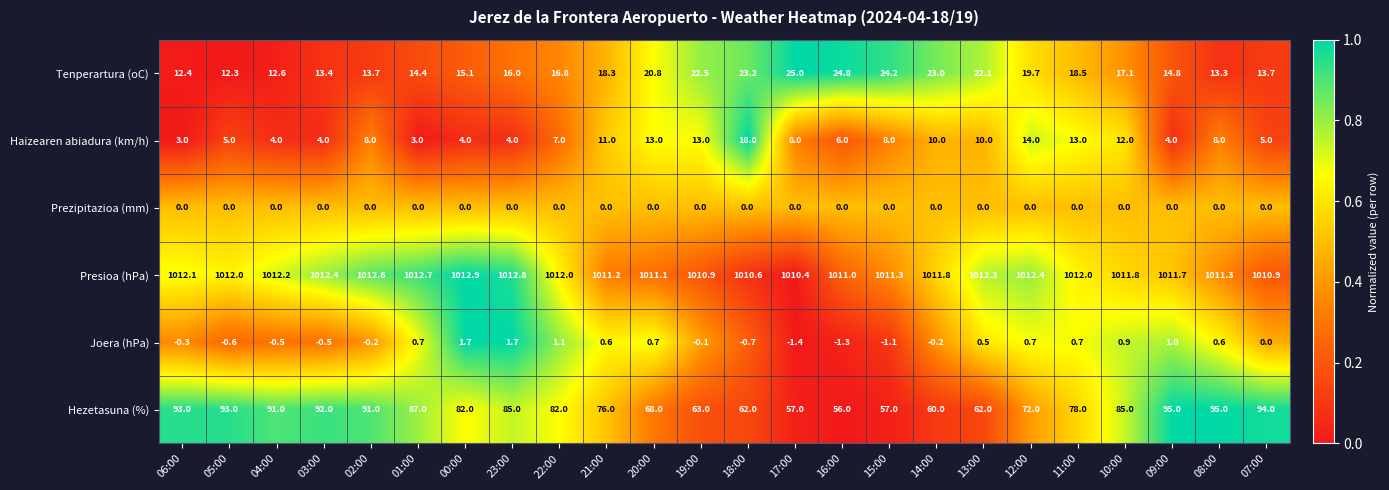

List the series in order of their peak value, highest first.

Presioa (hPa), Hezetasuna (%), Tenperartura (oC), Haizearen abiadura (km/h), Joera (hPa), Prezipitazioa (mm)